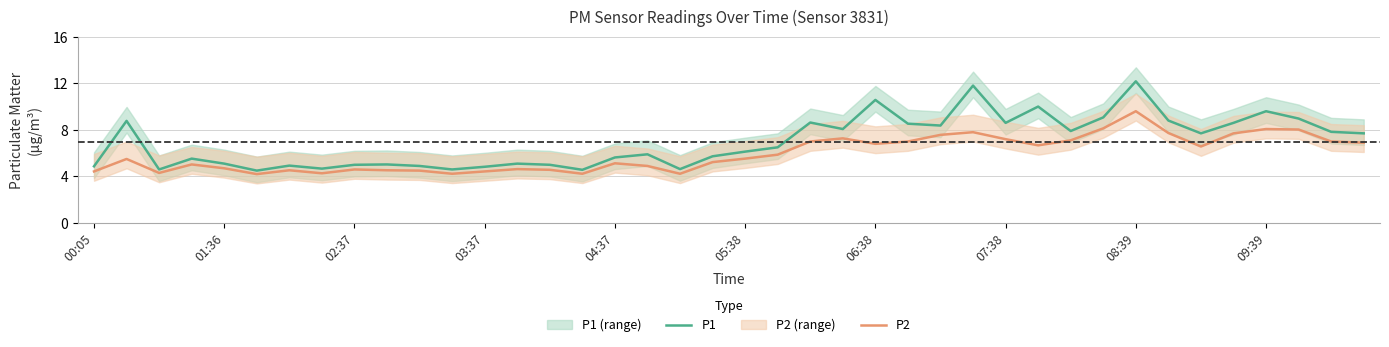

What value does the P2 series have at 31?

8.1